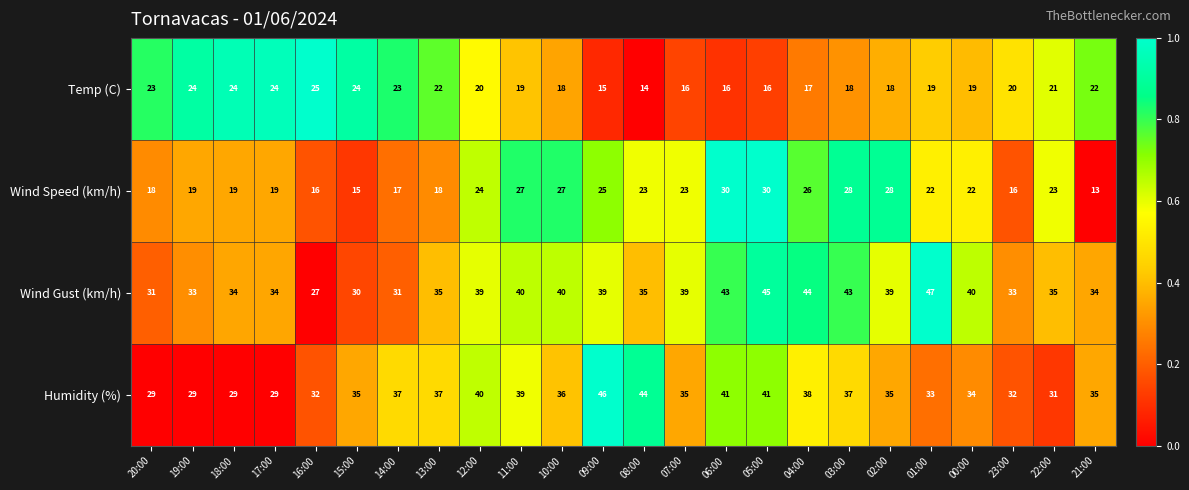

Rank the series at 00:00 from lowest to highest value.

Temp (C), Wind Speed (km/h), Humidity (%), Wind Gust (km/h)